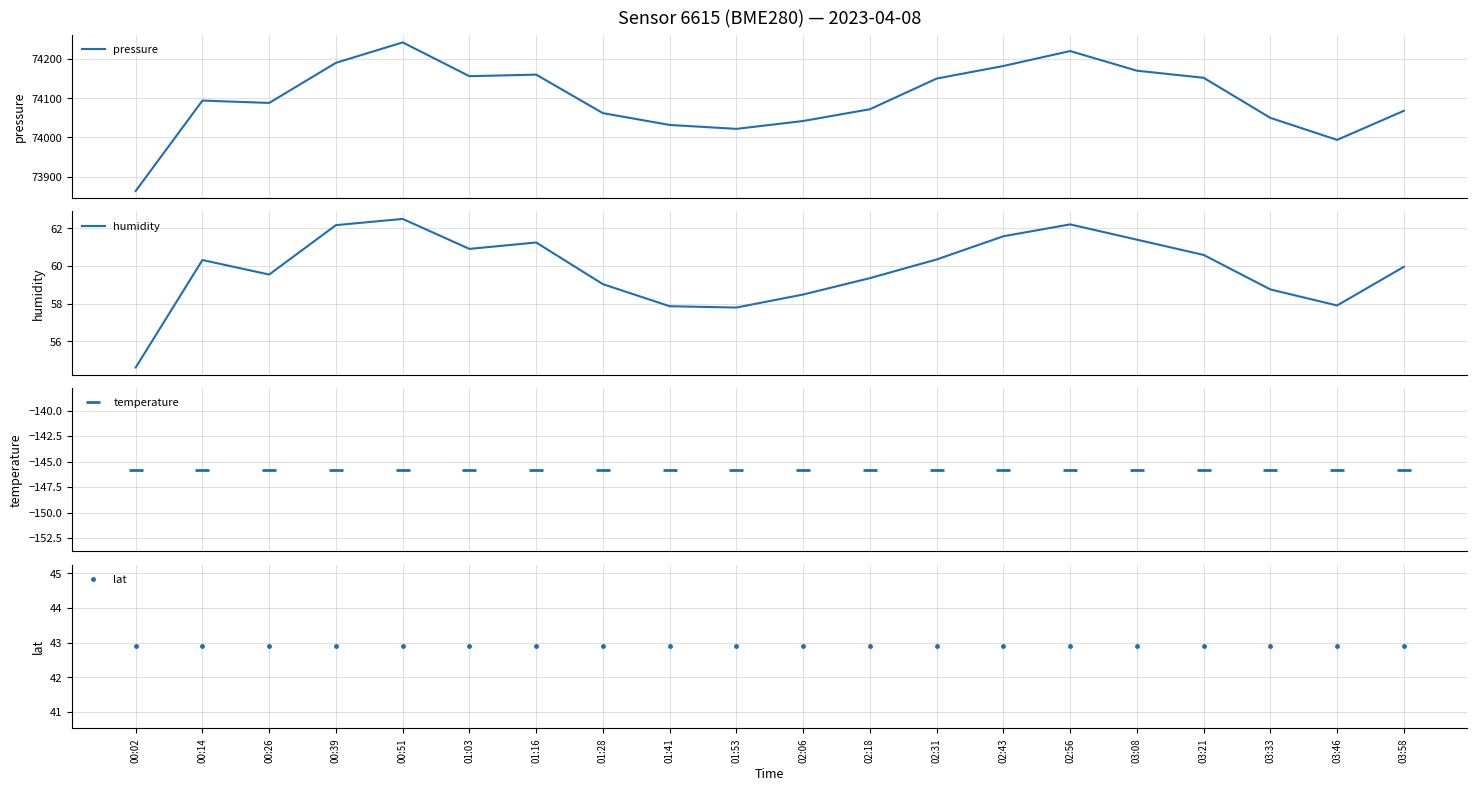

Is this an area chart (filled region under the line)?

No